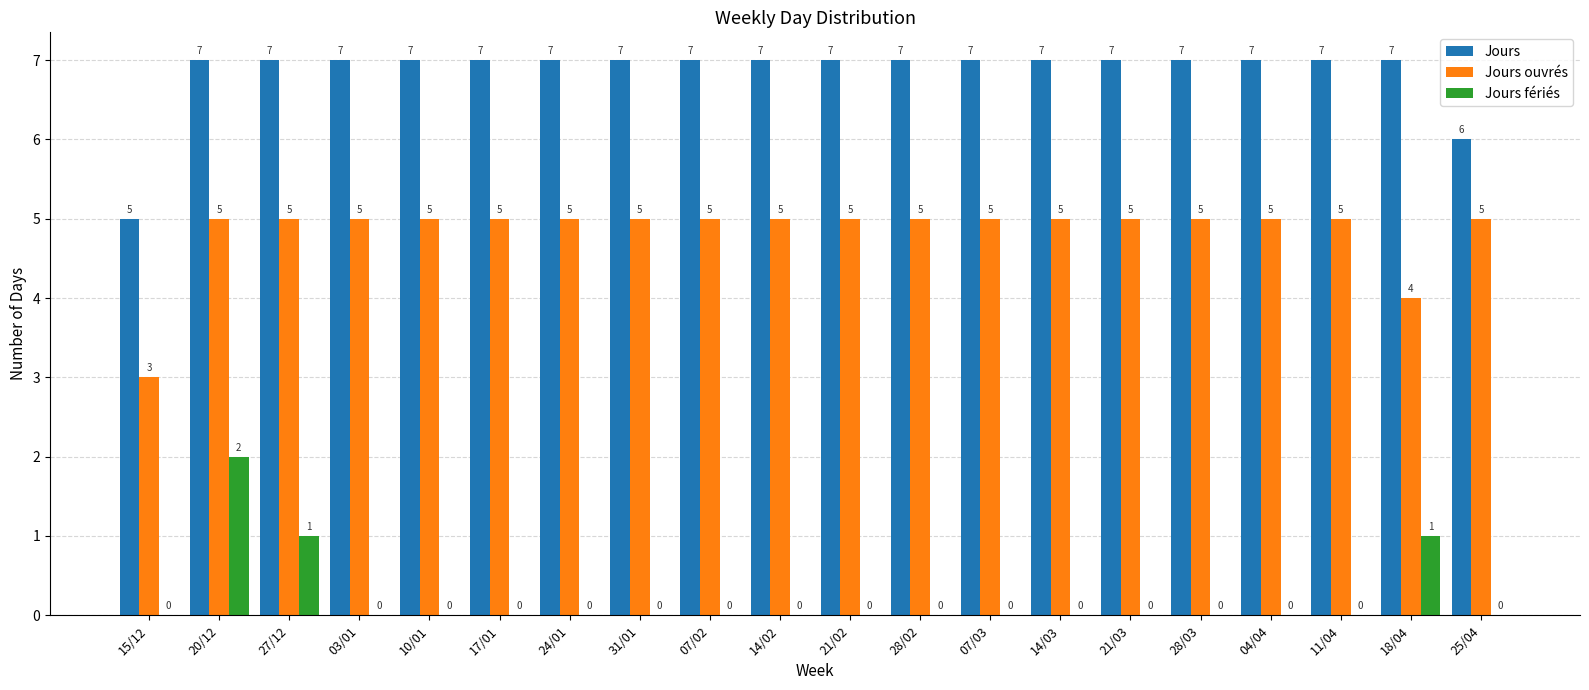

Which series changed the most between 15/12 and 25/04?

Jours ouvrés